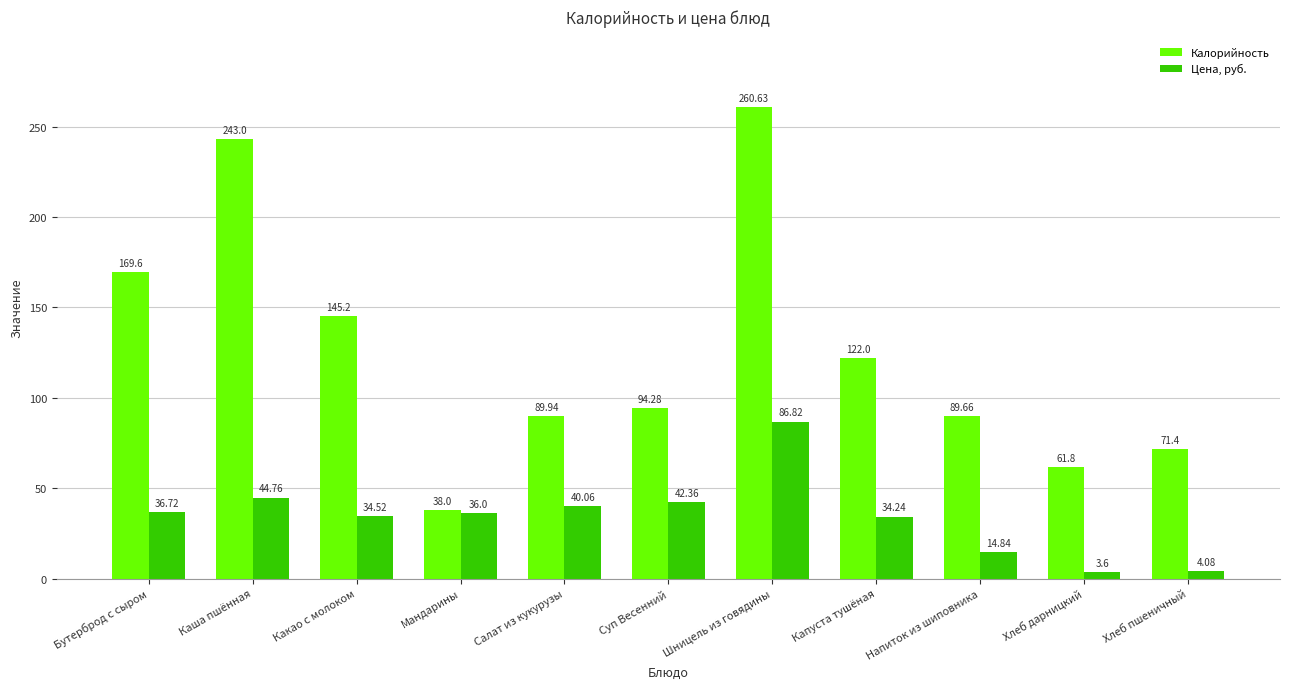

The Калорийность series shows 71.4 at Хлеб пшеничный. True or false?

True